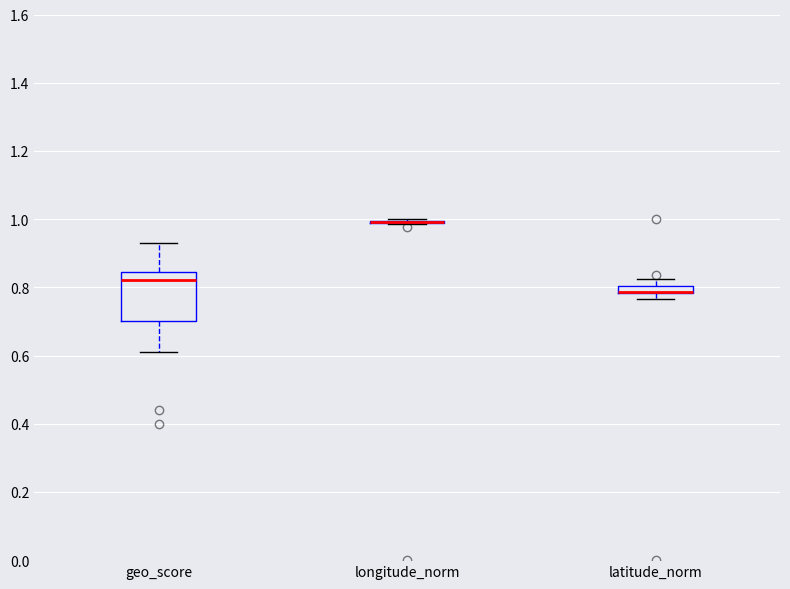

Which box is the tallest, from its lower edge to its upper edge?

geo_score